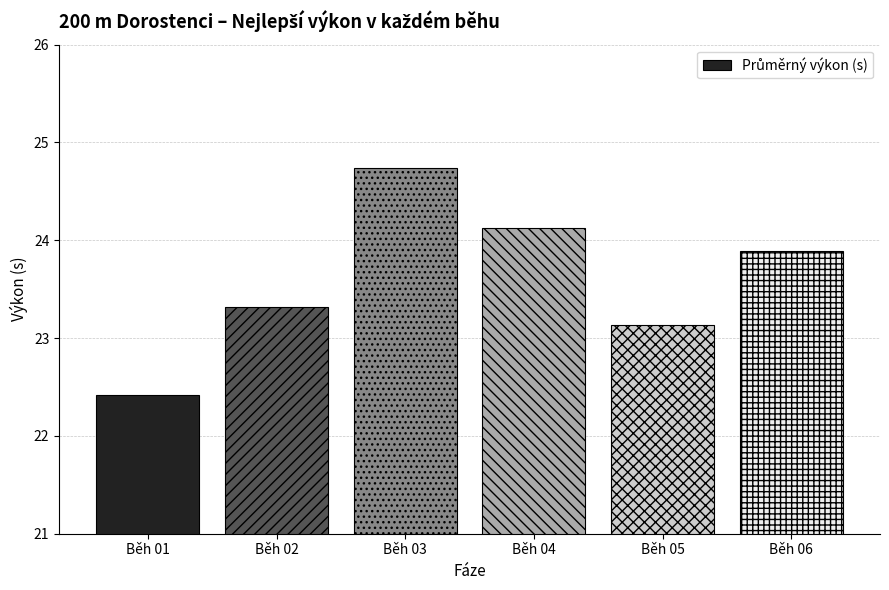

How many bars are there in total?

6